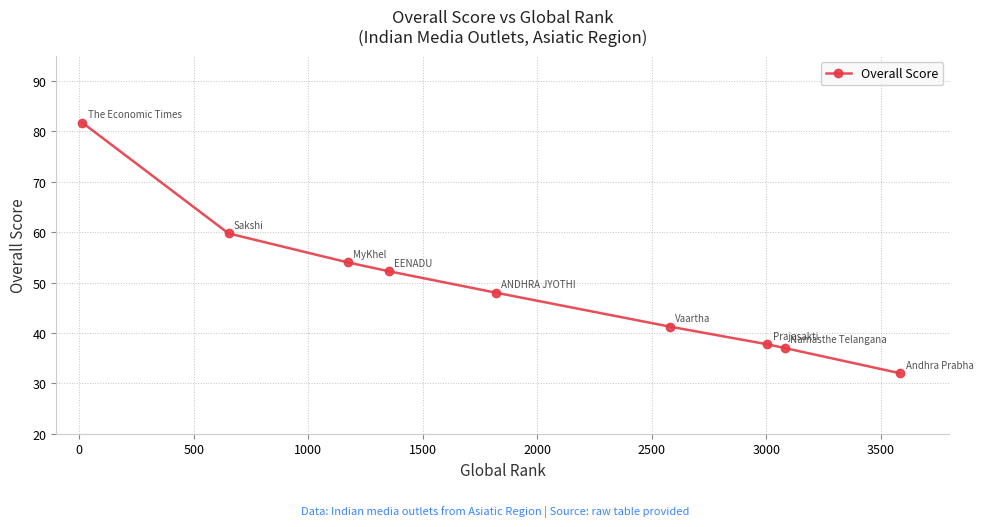

True or false: the data has more than 1 interior local peaks.

False